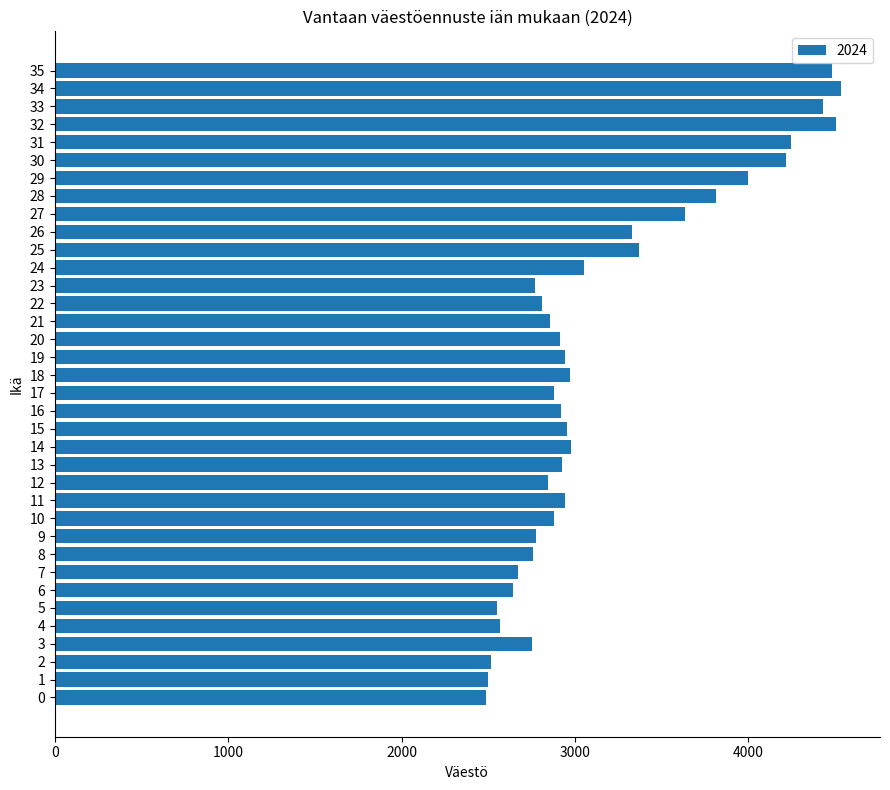

What is the difference between the second highest and second lowest values?

2007